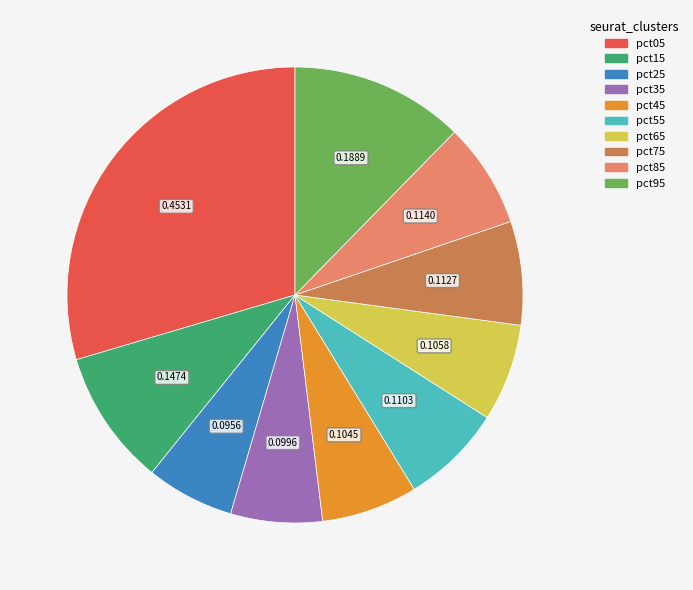

Is the sum of pct35 and pct95 greater than half?

No